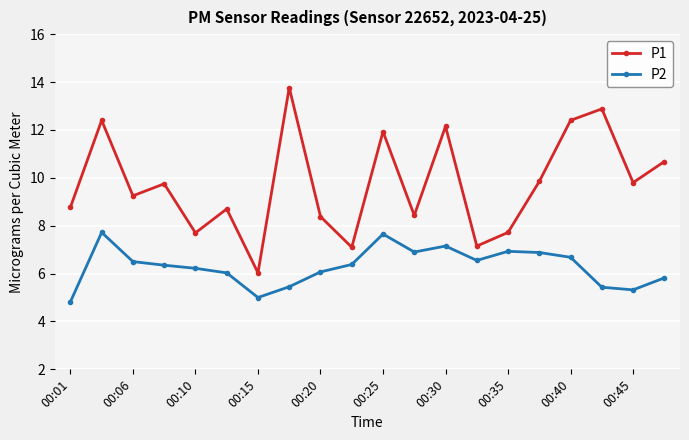

Rank the series by their average value, from highest to lowest.

P1, P2